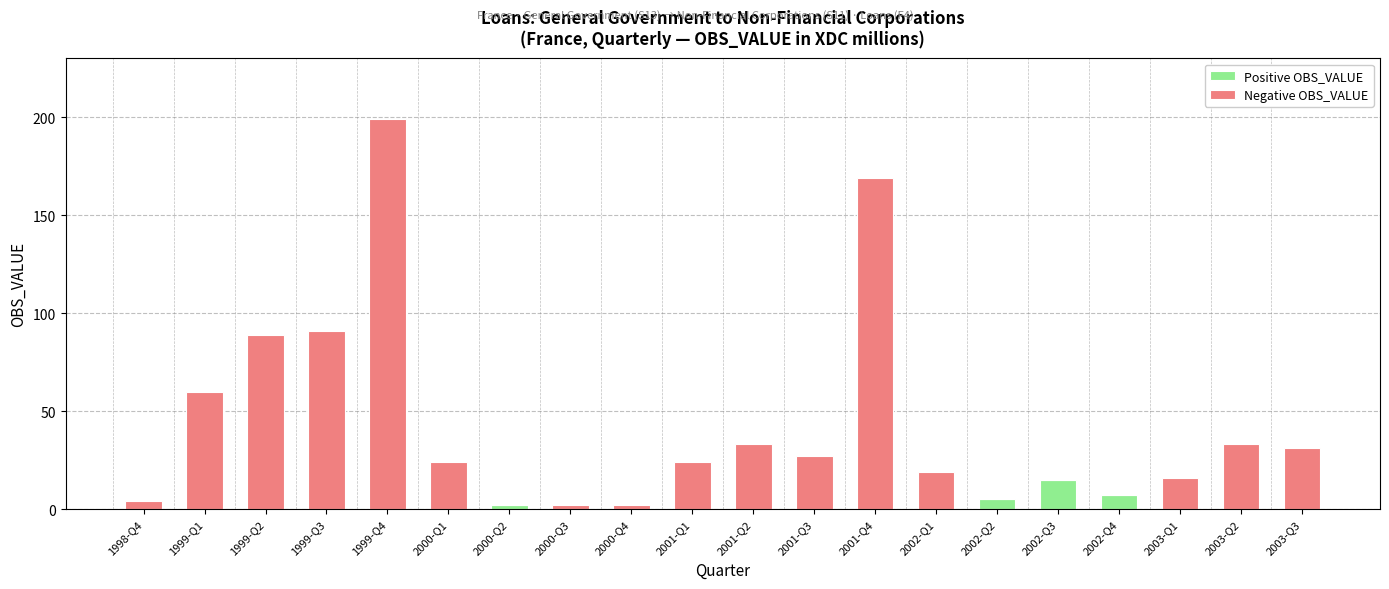

At which category is the sum across all series the highest?

1999-Q4